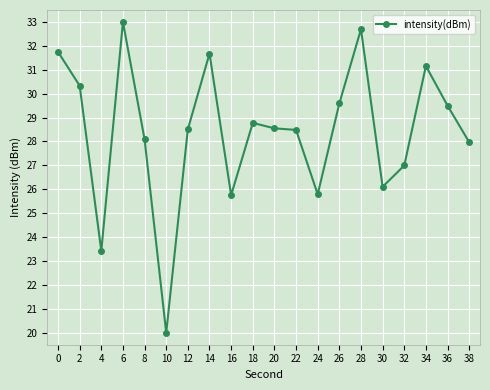

How many distinct data groups are displayed?

1